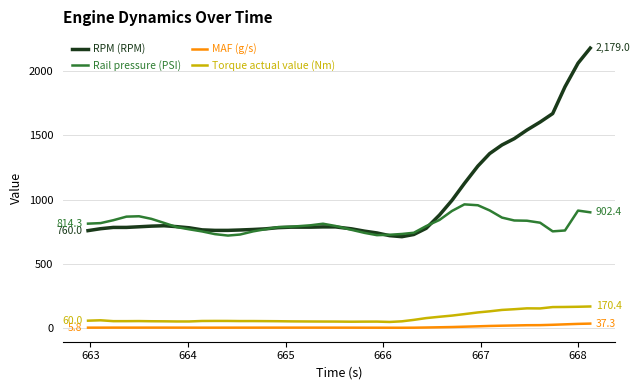

Rank the series by their maximum value, from lowest to highest.

MAF (g/s), Torque actual value (Nm), Rail pressure (PSI), RPM (RPM)